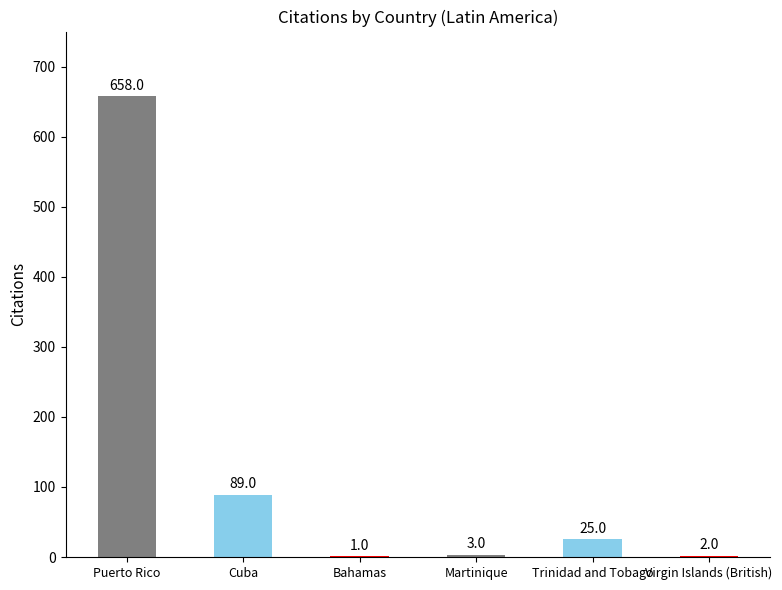

Where is the data nearest to the value 329?

Cuba